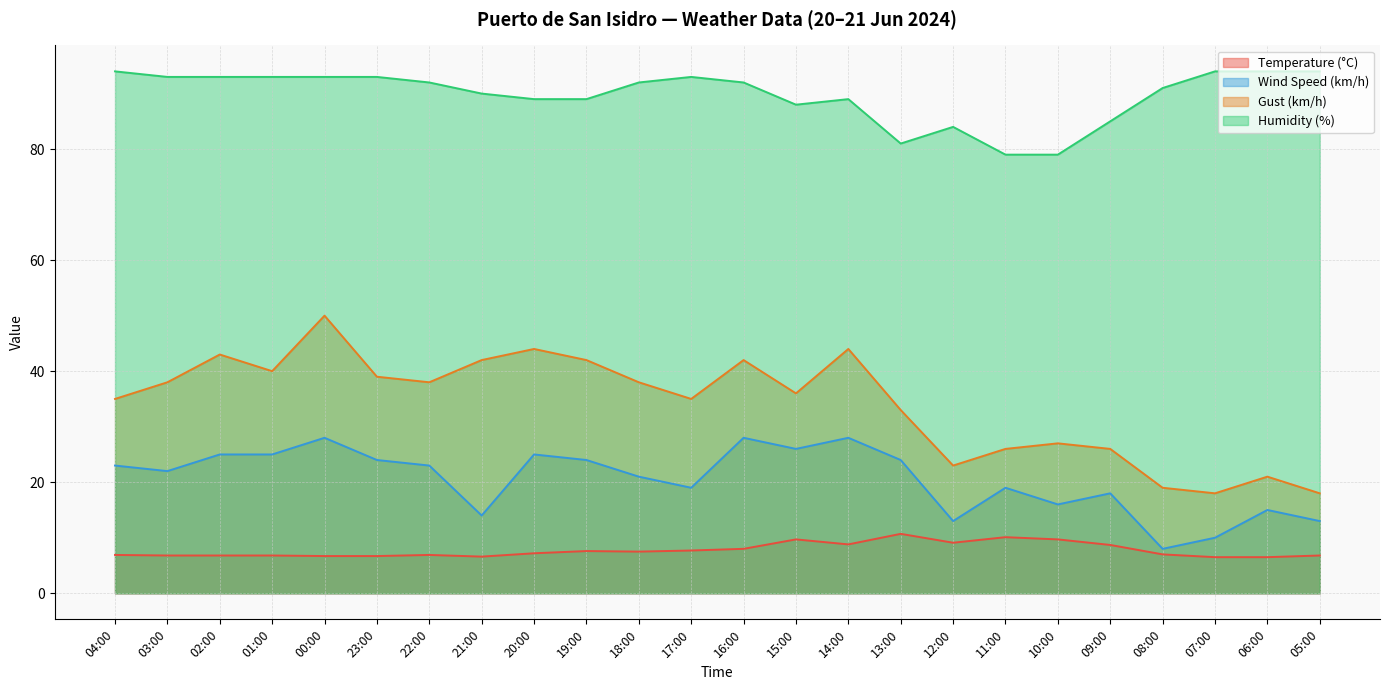

Which category has the highest value in the Temperature (°C) series?

13:00